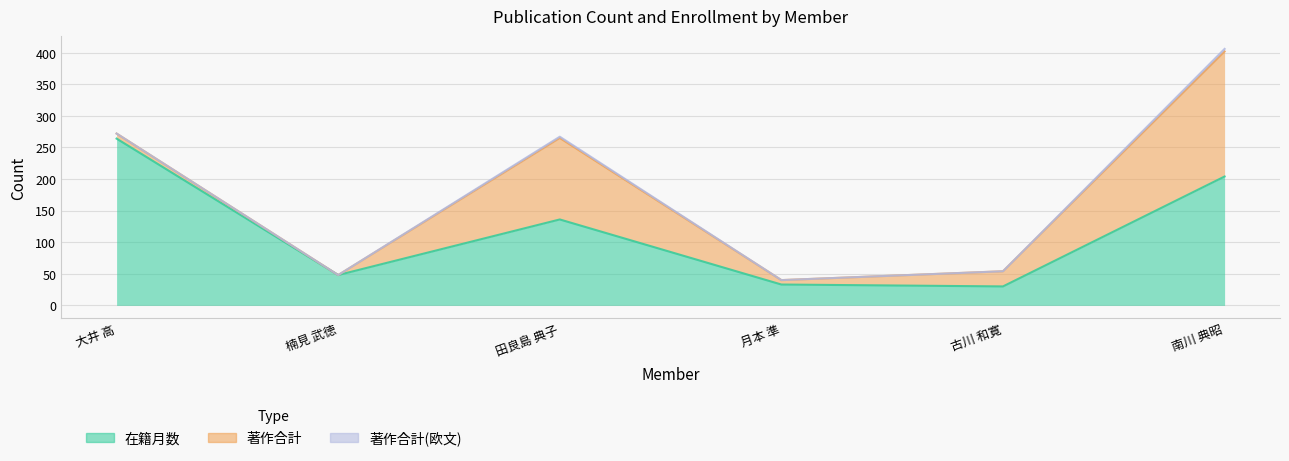

Does the chart have visible grid lines?

Yes